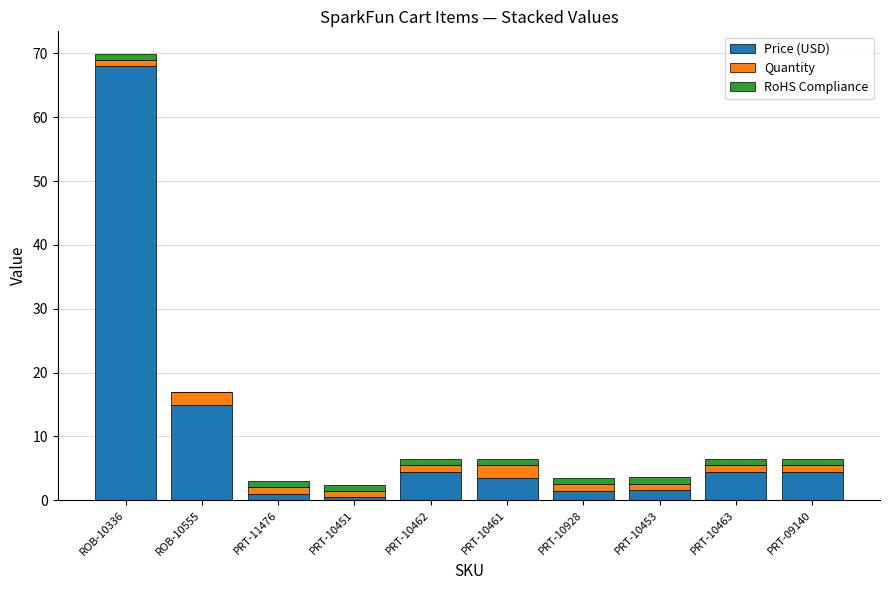

Is it true that Price (USD) equals 4.5 at PRT-10462?

True